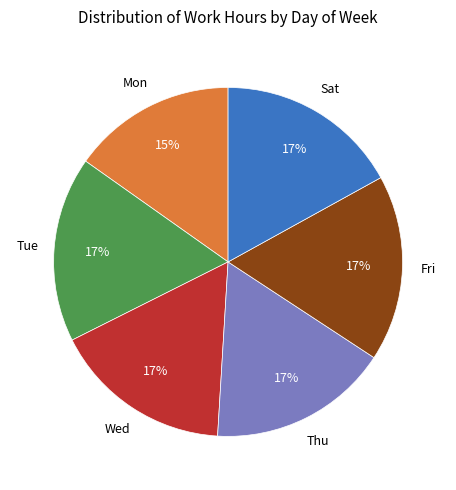

Is there a majority slice in this chart?

No